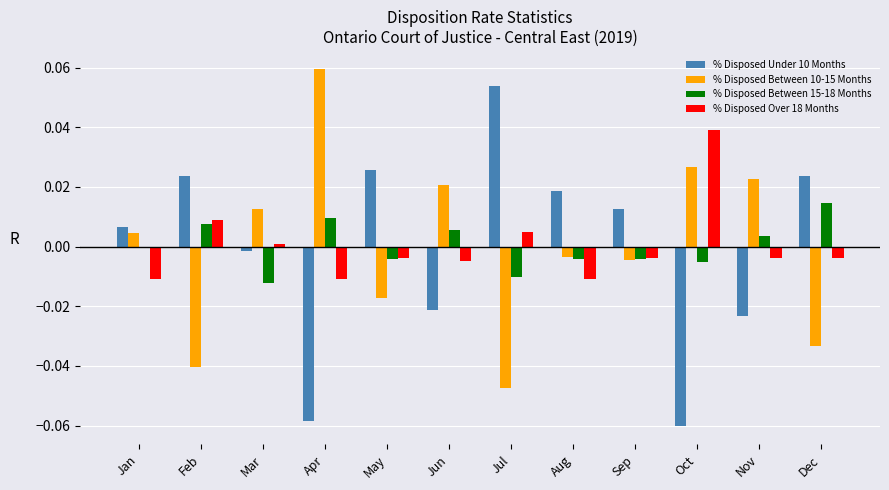

The value of % Disposed Between 10-15 Months at Jun is 0.0. True or false?

True